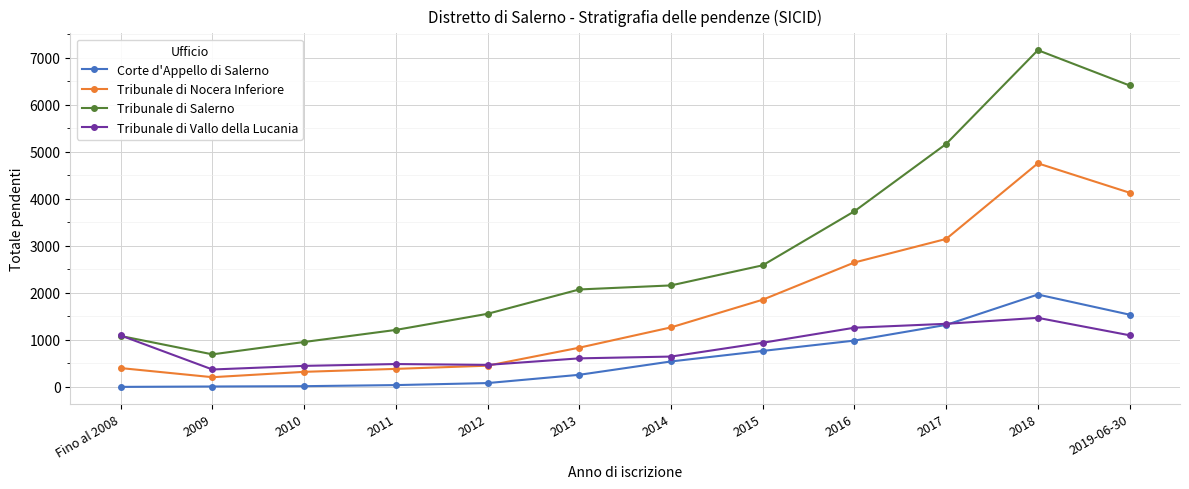

Which series has the largest total across all categories?

Tribunale di Salerno